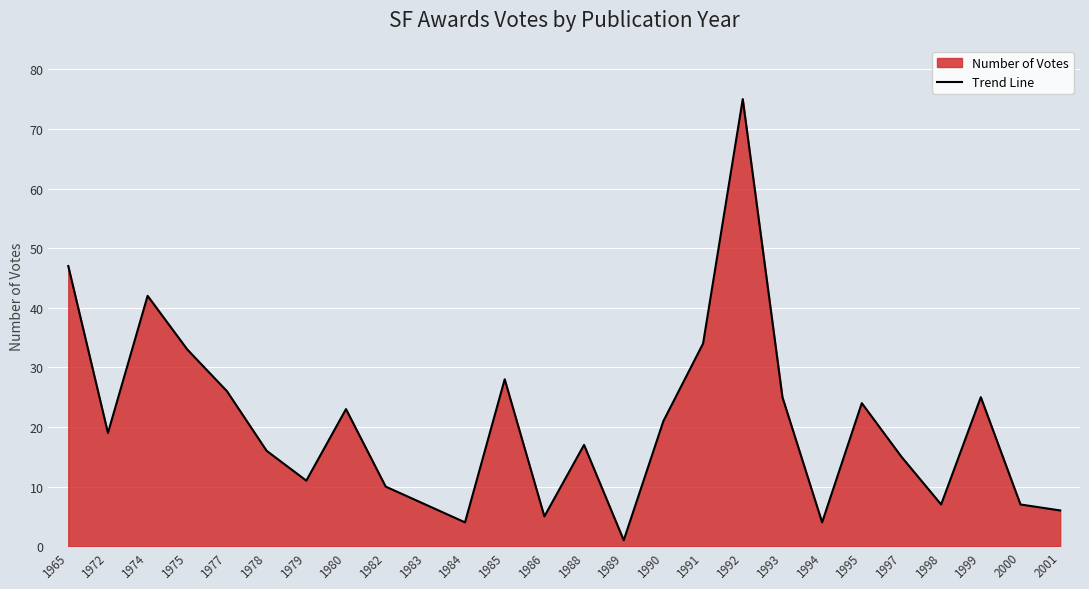

The chart shows a value of 19 at 1972. True or false?

True